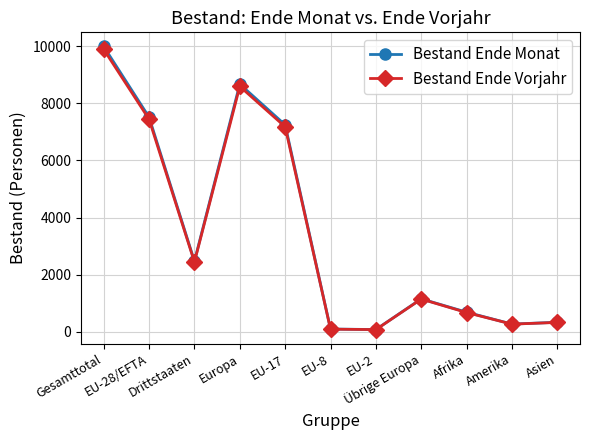

Is it true that Bestand Ende Vorjahr equals 5832 at Gesamttotal?

False